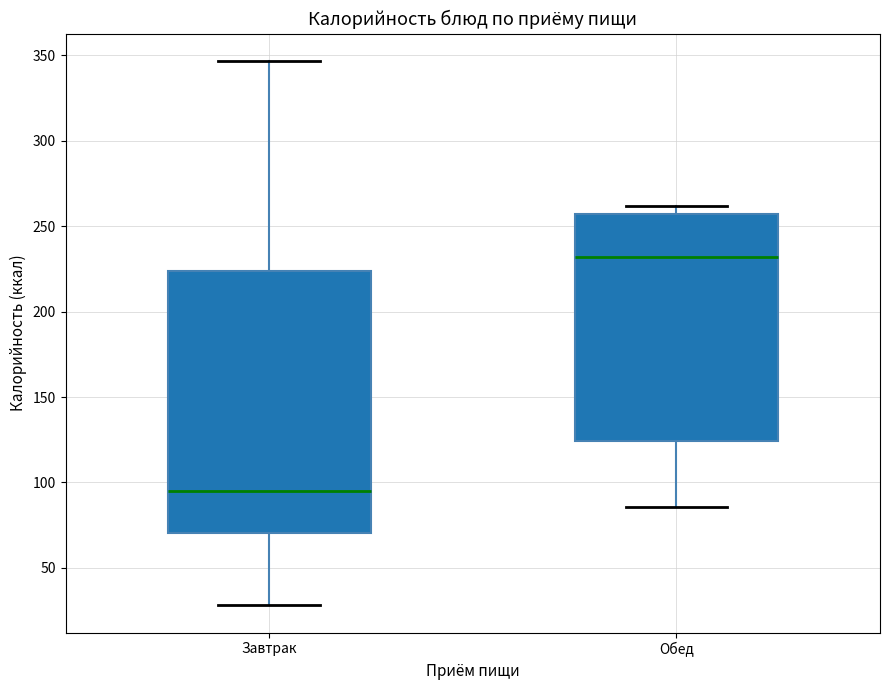

Where does the median line of the box for Обед sit on the y-axis? The values are not printed on the chart, so give them approximately, as read against the axis.

230